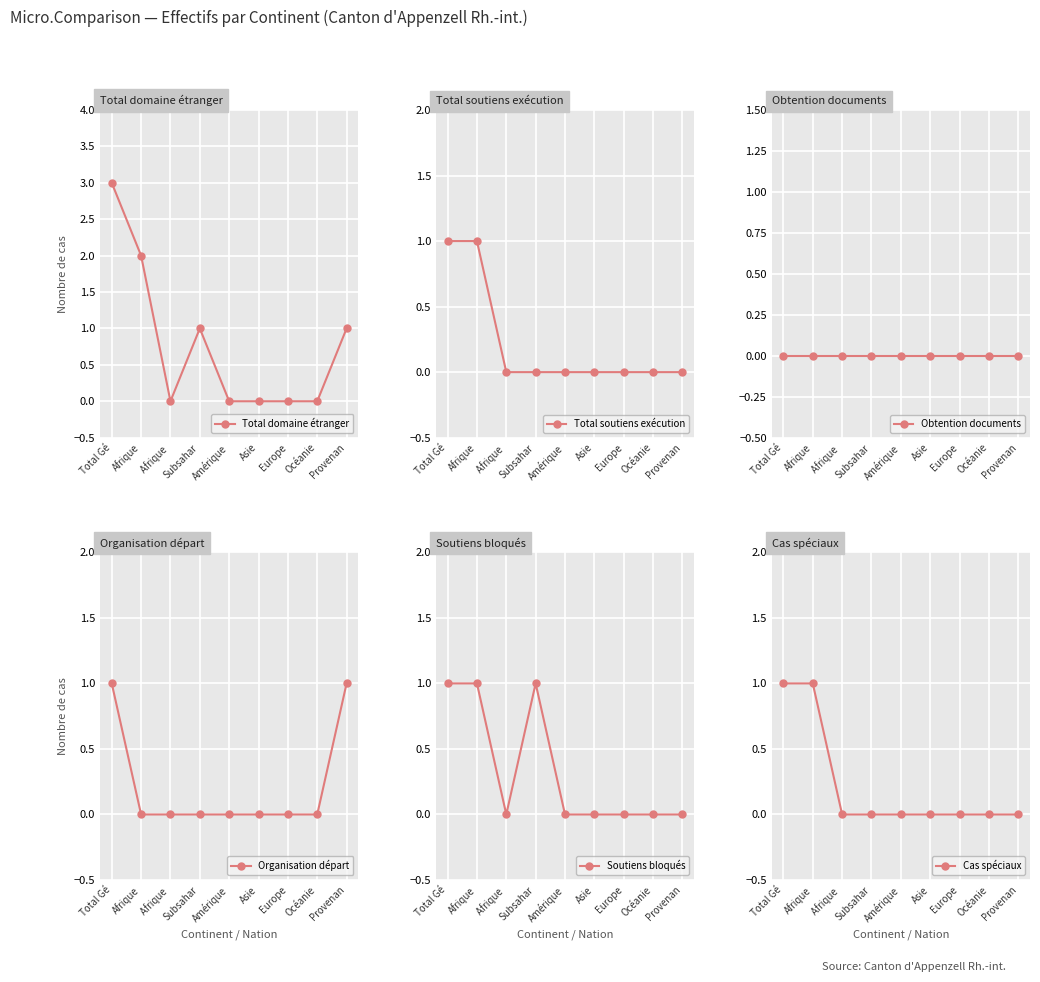

What is the label of the 4th point from the right?

Asie